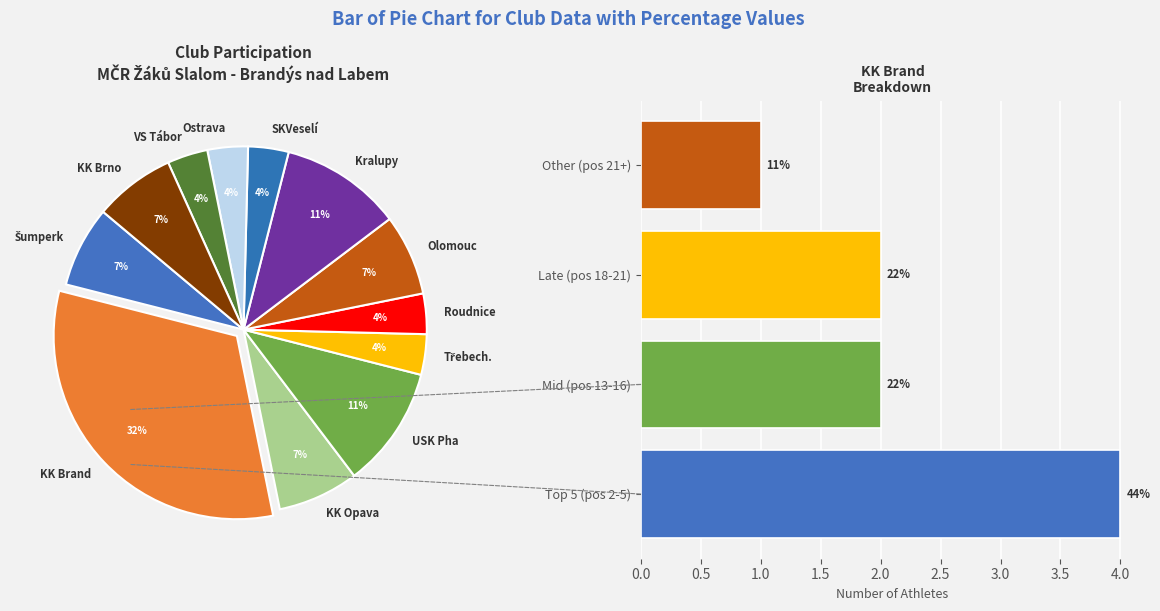

Is there a majority slice in this chart?

No